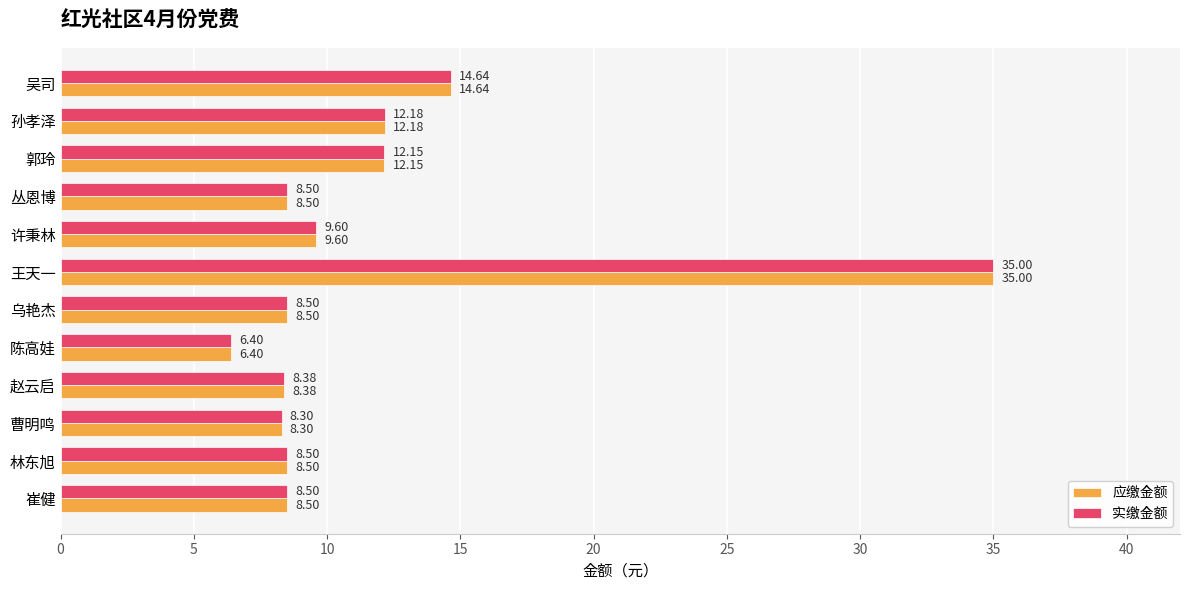

What is the greatest value displayed?

35.0